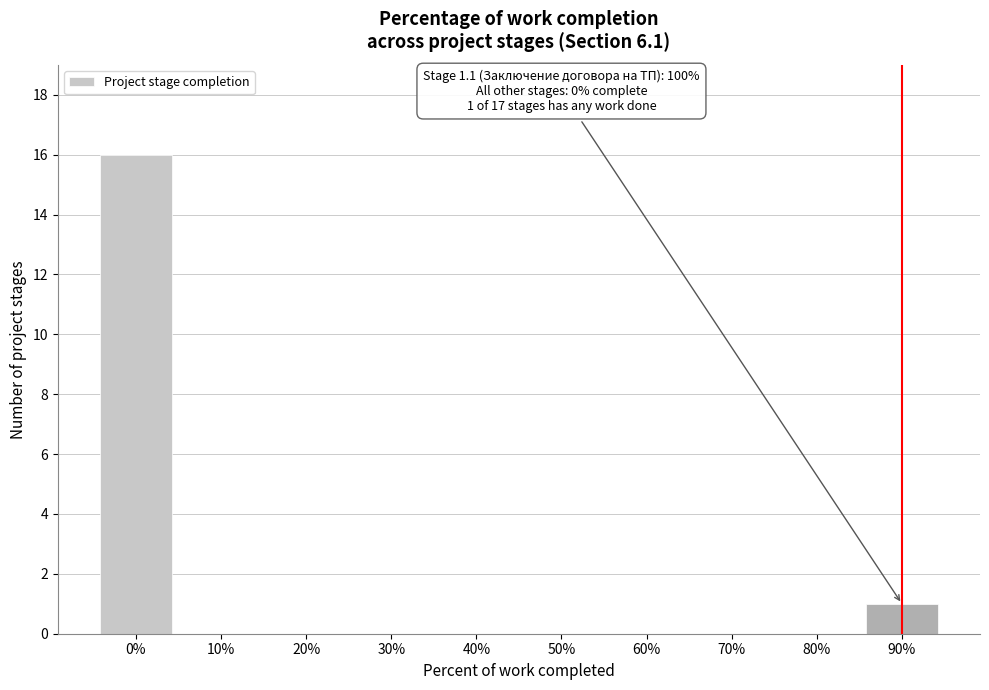

Reading left to right, list all the values displayed in this chart.

0%=16	10%=0	20%=0	30%=0	40%=0	50%=0	60%=0	70%=0	80%=0	90%=1